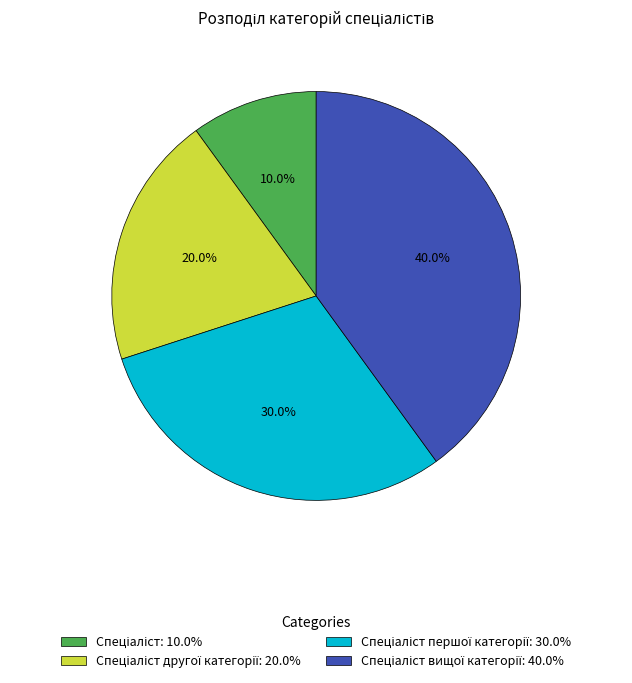

Is there any slice that represents more than half of the pie?

No